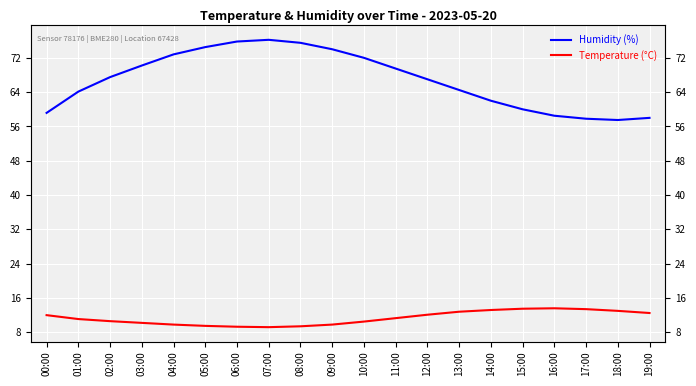

Reading right to left, transcribe all the data shown in this chart.

Humidity (%): 19:00=58.0	18:00=57.5	17:00=57.8	16:00=58.5	15:00=60.0	14:00=62.0	13:00=64.5	12:00=67.0	11:00=69.5	10:00=72.0	09:00=74.0	08:00=75.5	07:00=76.2	06:00=75.8	05:00=74.5	04:00=72.8	03:00=70.2	02:00=67.5	01:00=64.1	00:00=59.2
Temperature (°C): 19:00=12.5	18:00=13.0	17:00=13.4	16:00=13.6	15:00=13.5	14:00=13.2	13:00=12.8	12:00=12.1	11:00=11.3	10:00=10.5	09:00=9.8	08:00=9.4	07:00=9.2	06:00=9.3	05:00=9.5	04:00=9.8	03:00=10.2	02:00=10.6	01:00=11.1	00:00=12.0